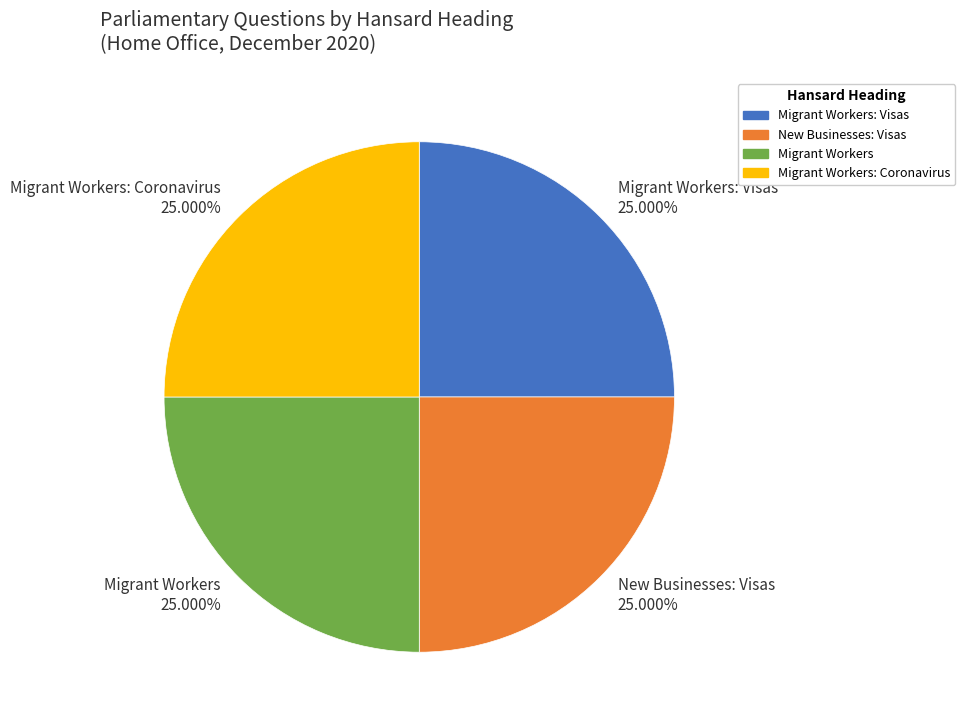

Is there any slice that represents more than half of the pie?

No